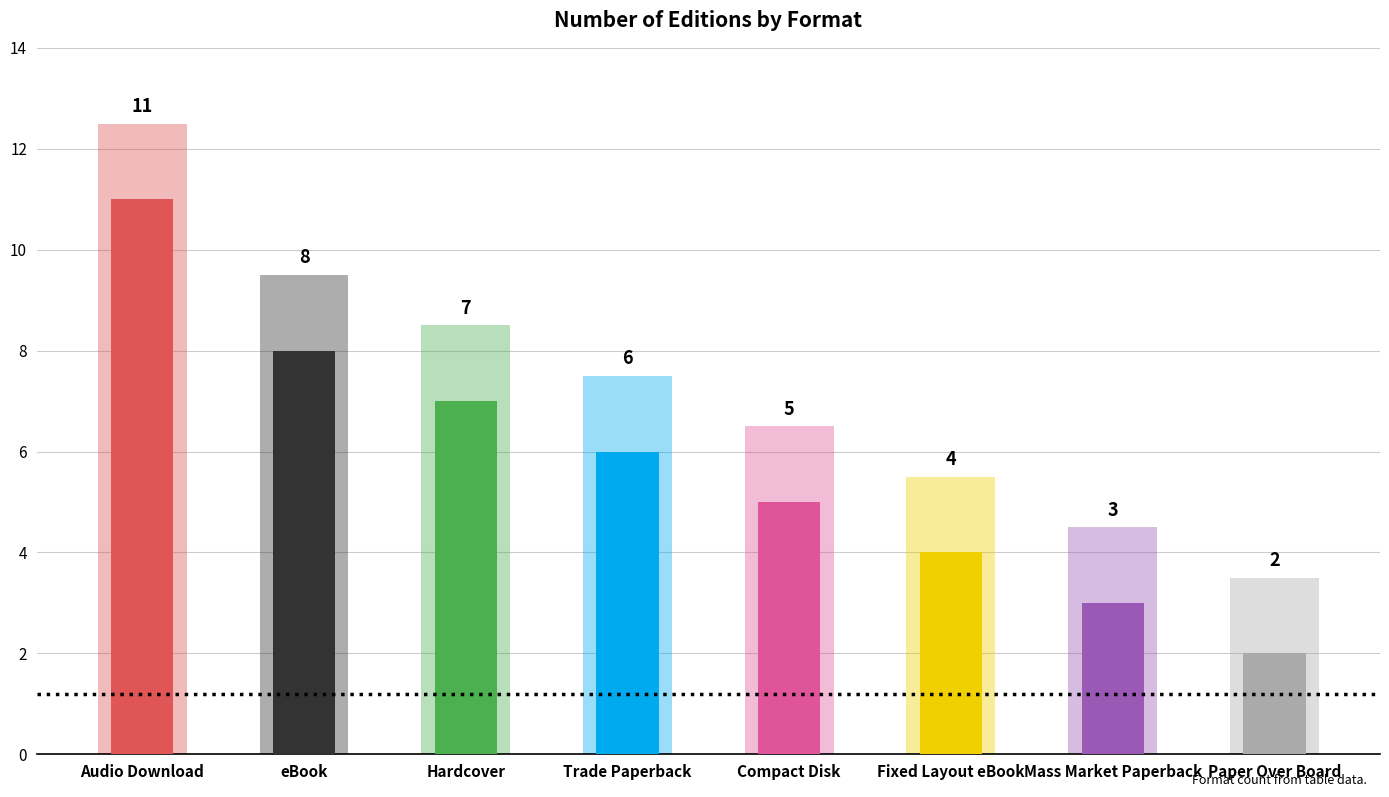

Does the chart contain stacked bars?

No